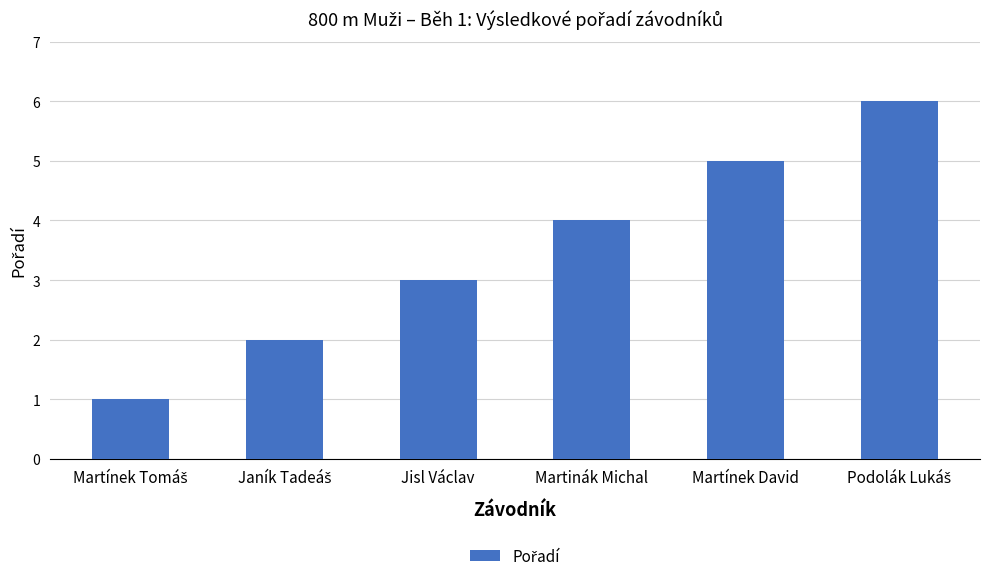

Reading right to left, what are all the values shown in this chart?

6	5	4	3	2	1